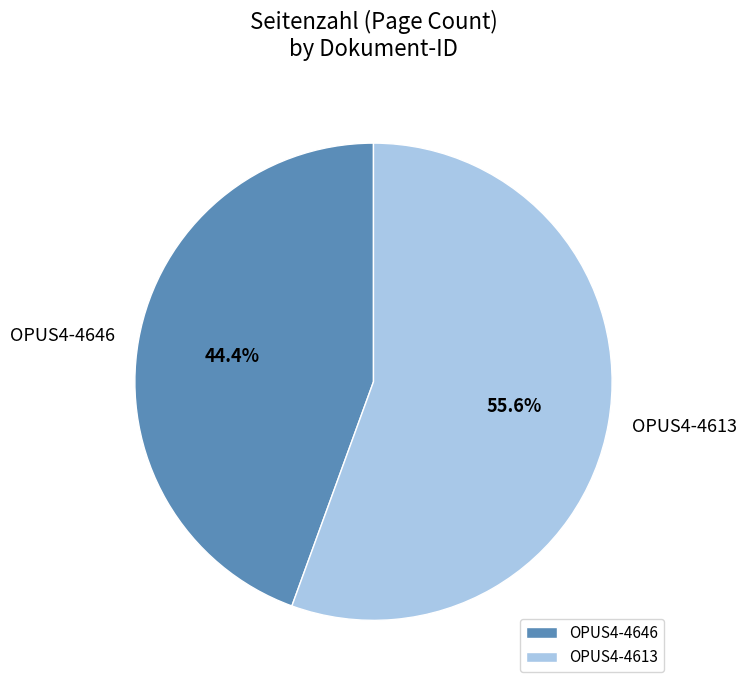

The OPUS4-4646 slice represents 44% of the pie. True or false?

True